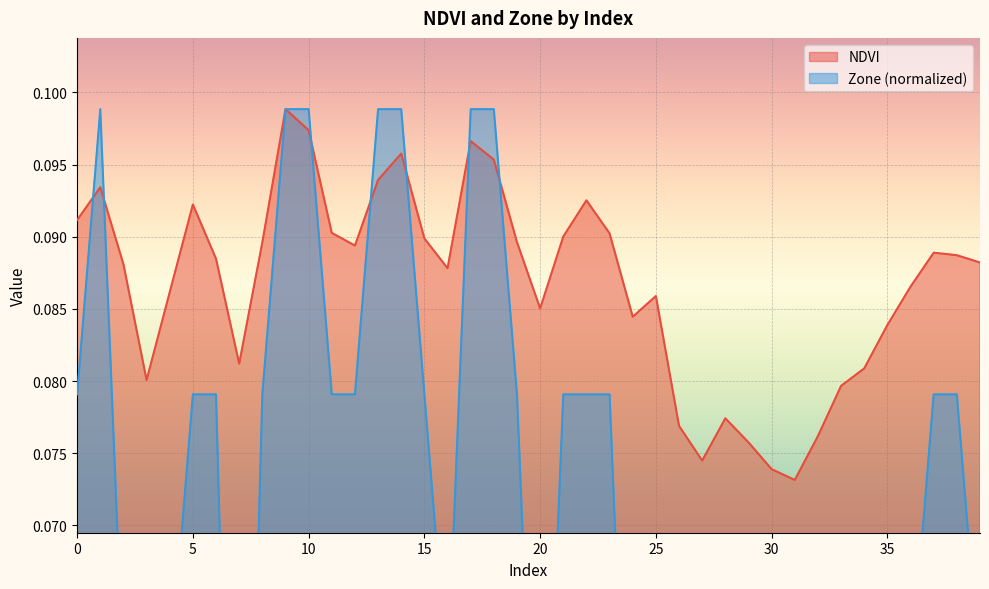

List the series in order of their overall mean, lowest first.

Zone, NDVI